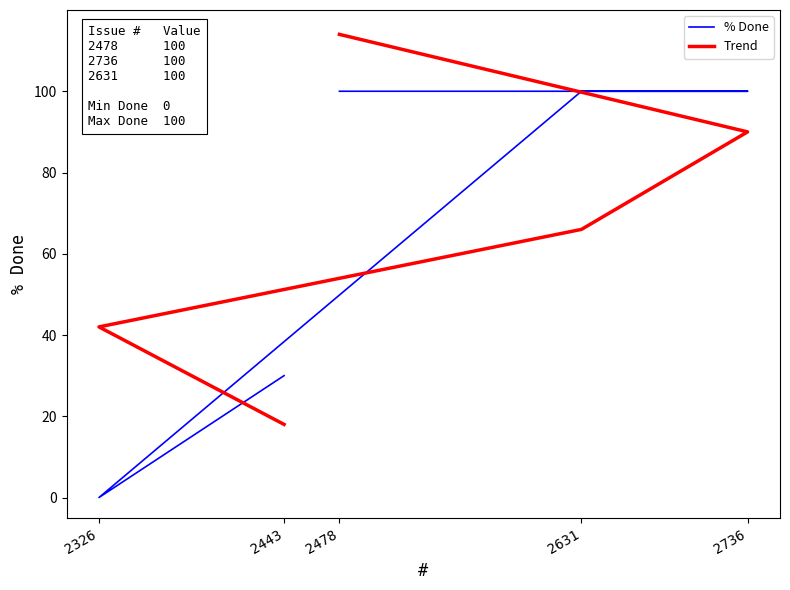

How many lines are shown in the chart?

2